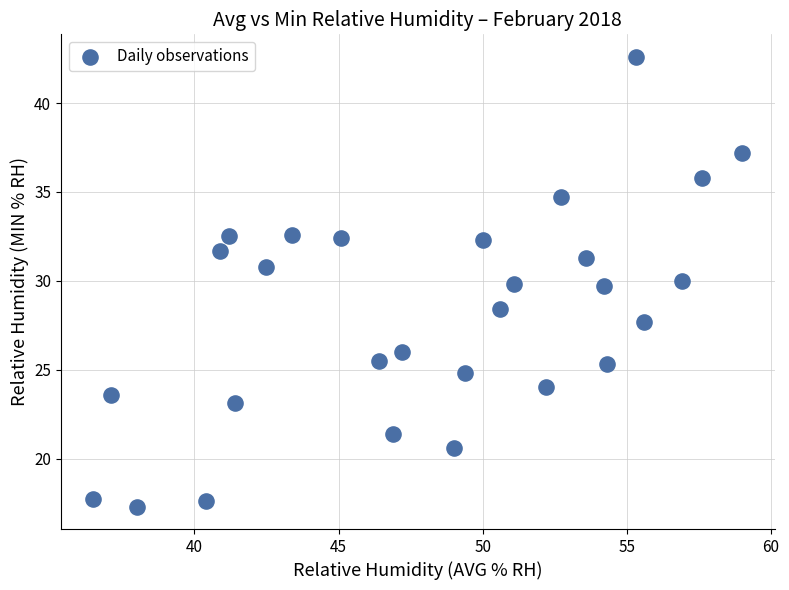

What is the range of X values (max minus min)?

22.5